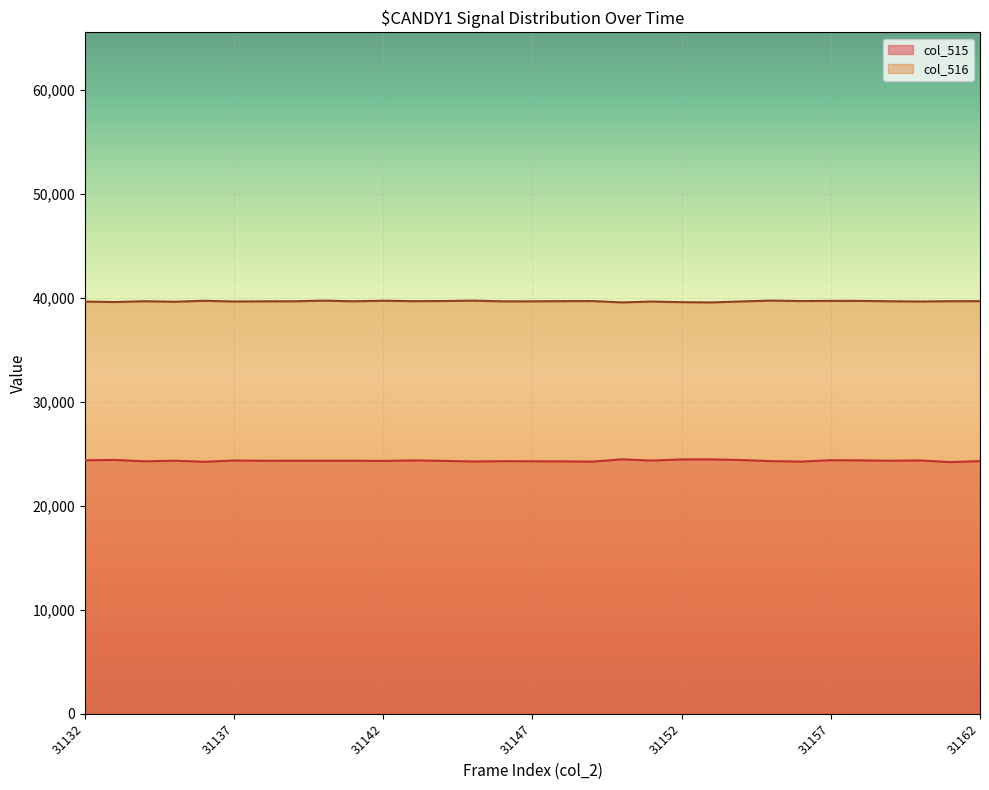

True or false: col_516 and col_515 cross at least once.

False